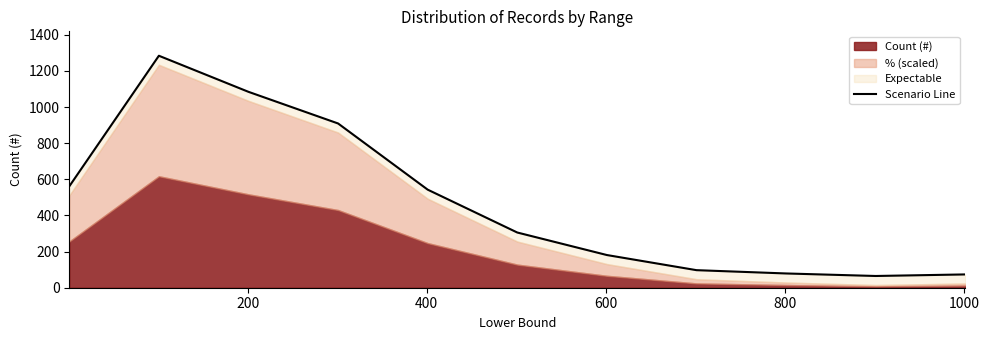

How many lines are shown in the chart?

1